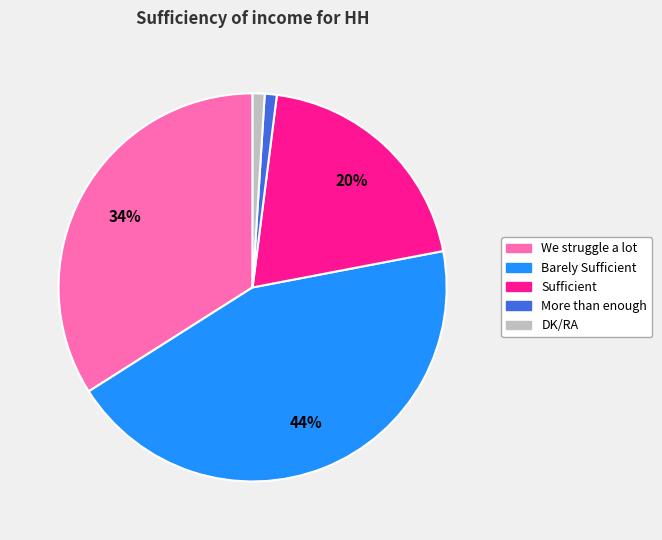

What is the largest slice in the pie chart?

Barely Sufficient